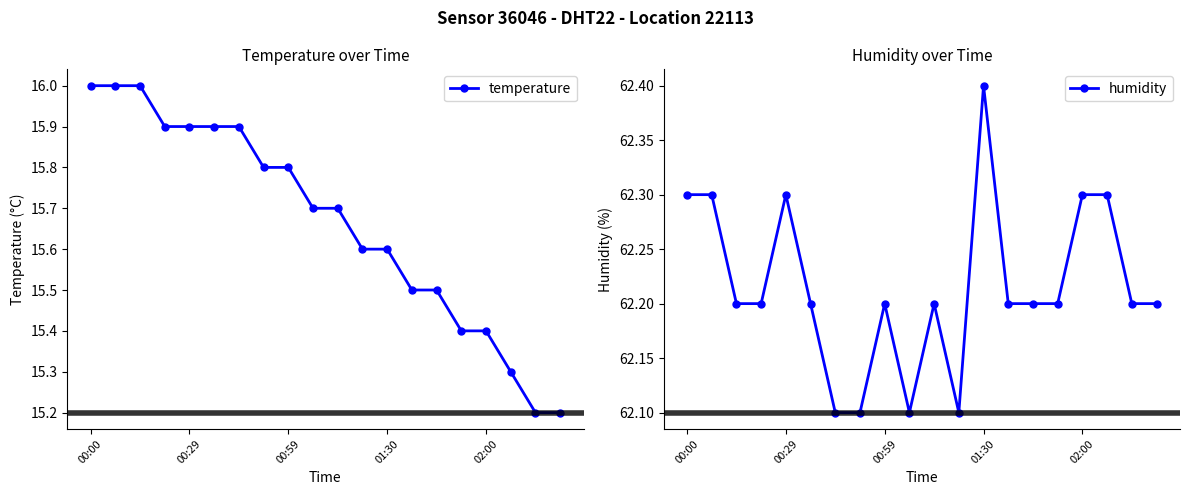

Count the number of categories in the chart.

20